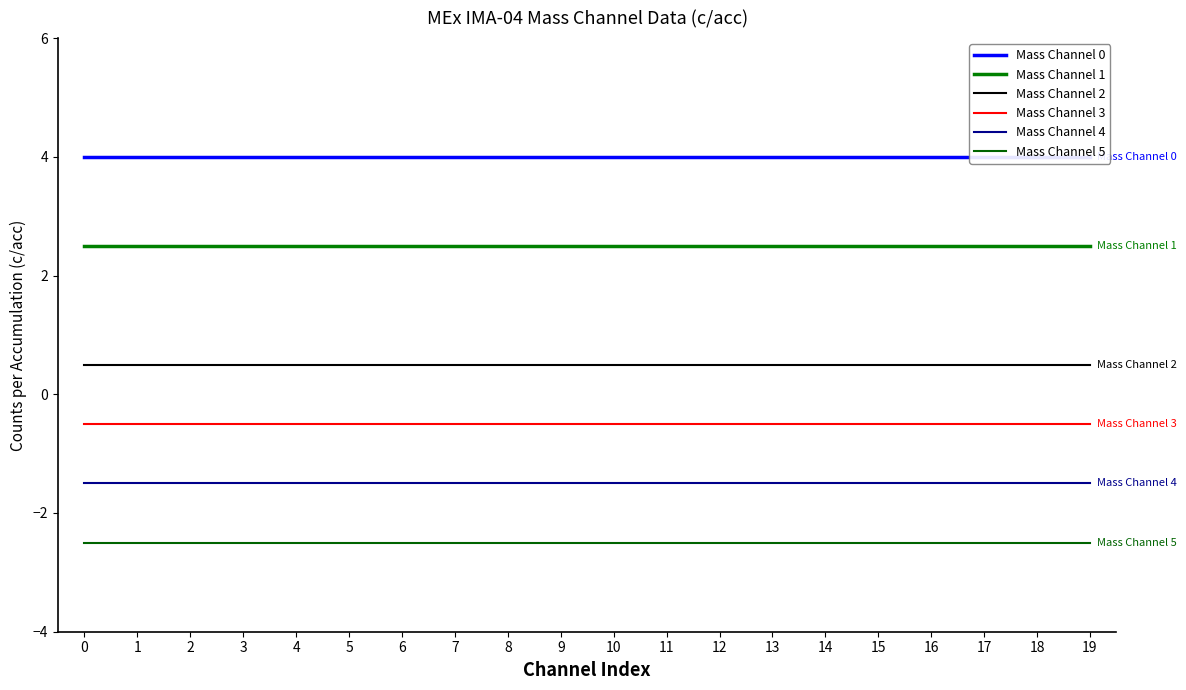

Is it true that Mass Channel 1 equals 2.5 at 14?

True